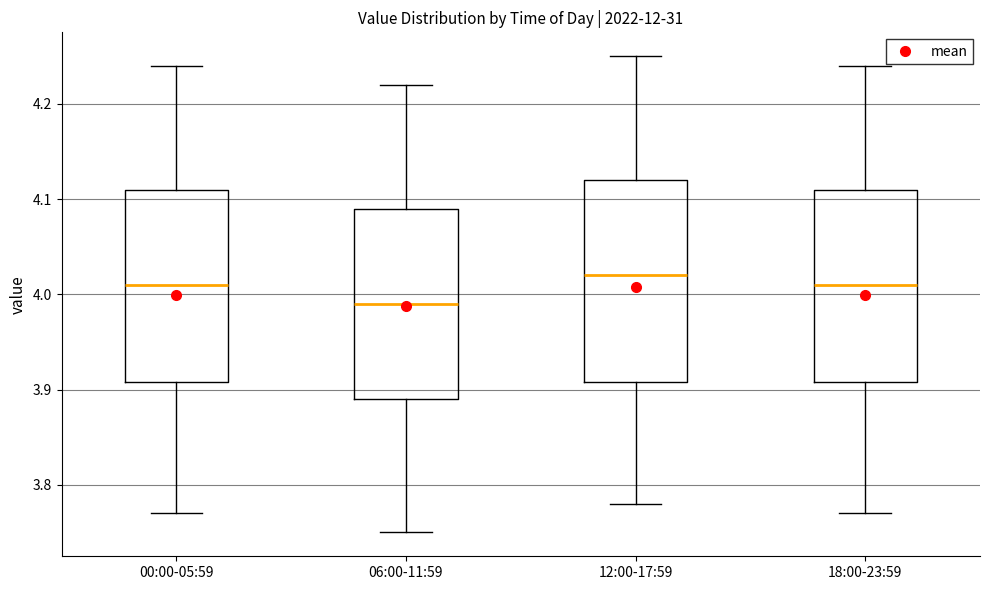

Reading left to right, read every box against the y-axis: the position of its median line, the range the box covers, and the ends of its whiskers. The values are not printed on the chart, so give them approximately, as read against the axis.

00:00-05:59: median 4.01, box 3.91 to 4.11, whiskers 3.77 to 4.24
06:00-11:59: median 3.99, box 3.89 to 4.09, whiskers 3.75 to 4.22
12:00-17:59: median 4.02, box 3.91 to 4.12, whiskers 3.78 to 4.25
18:00-23:59: median 4.01, box 3.91 to 4.11, whiskers 3.77 to 4.24